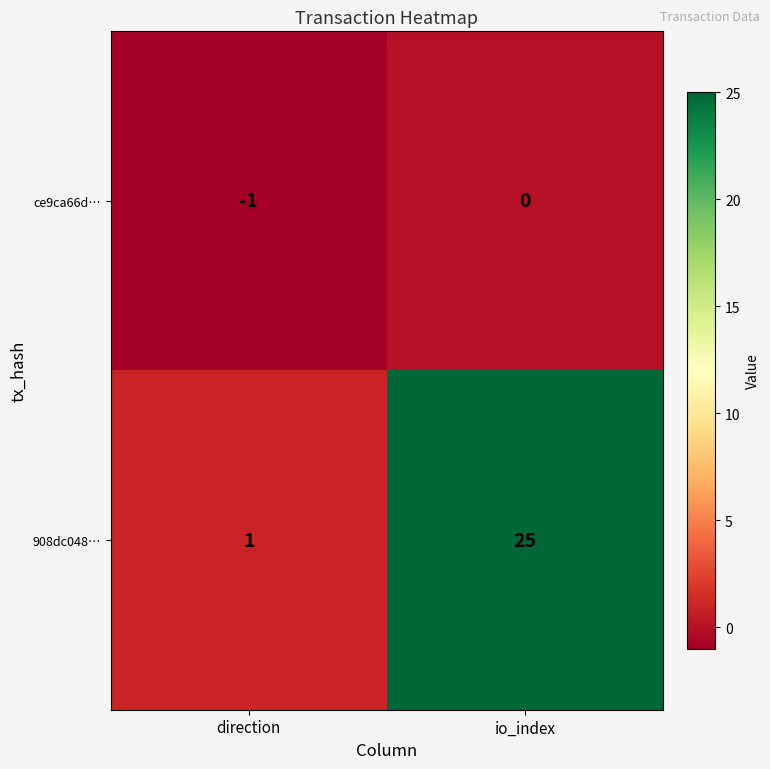

What is the sum of all 908dc048… values?

26